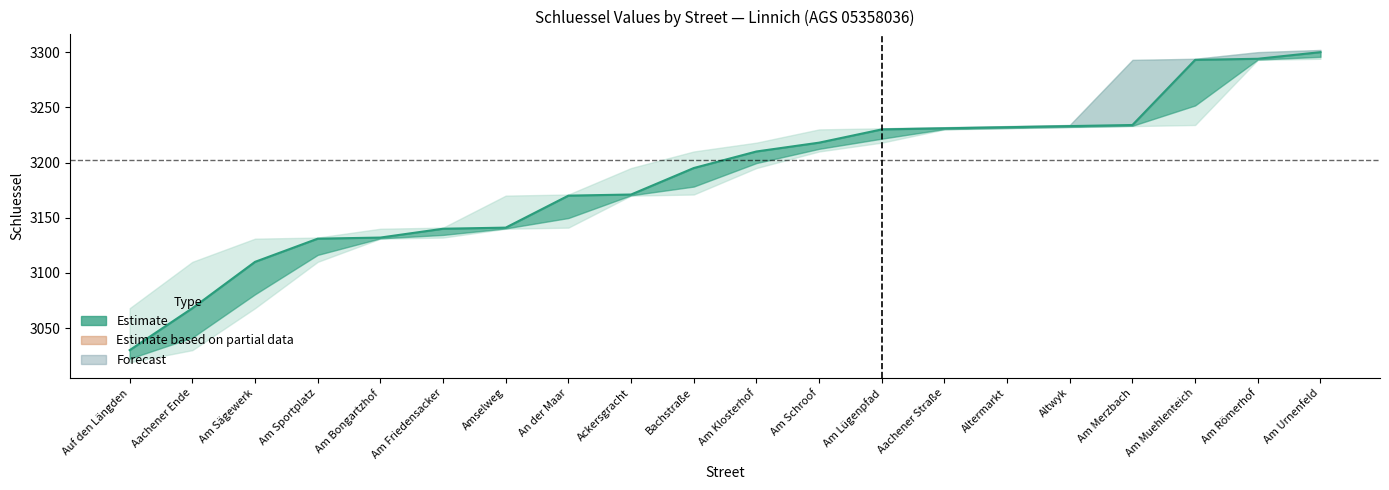

How many lines are shown in the chart?

1